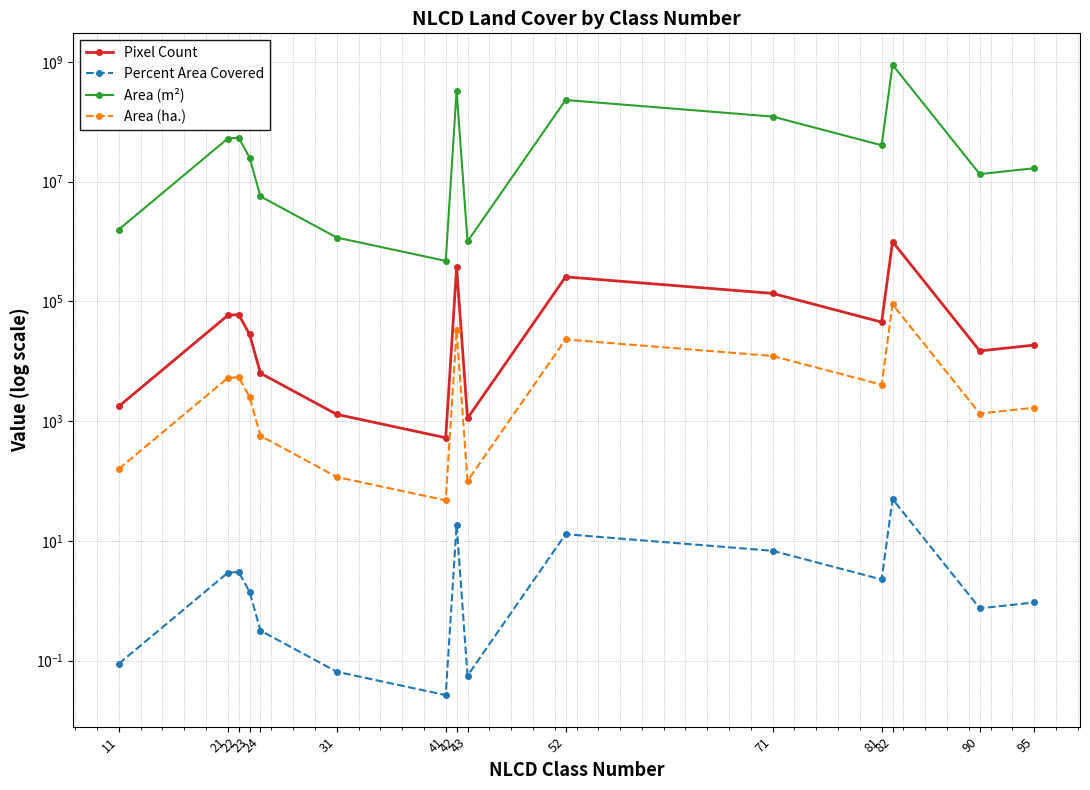

Reading left to right, extract all data points from this chart.

Pixel Count: 1764.0	58434.0	60335.0	28162.0	6314.0	1297.0	528.0	369096.0	1116.0	257209.0	135984.0	45108.0	994494.0	14885.0	18651.0
Percent Area Covered: 0.1	2.9	3.0	1.4	0.3	0.1	0.0	18.5	0.1	12.9	6.8	2.3	49.9	0.7	0.9
Area (m²): 1587600.0	52590600.0	54301500.0	25345800.0	5682600.0	1167300.0	475200.0	332186400.0	1004400.0	231488100.0	122385600.0	40597200.0	895044600.0	13396500.0	16785900.0
Area (ha.): 158.8	5259.1	5430.1	2534.6	568.3	116.7	47.5	33218.6	100.4	23148.8	12238.6	4059.7	89504.5	1339.7	1678.6